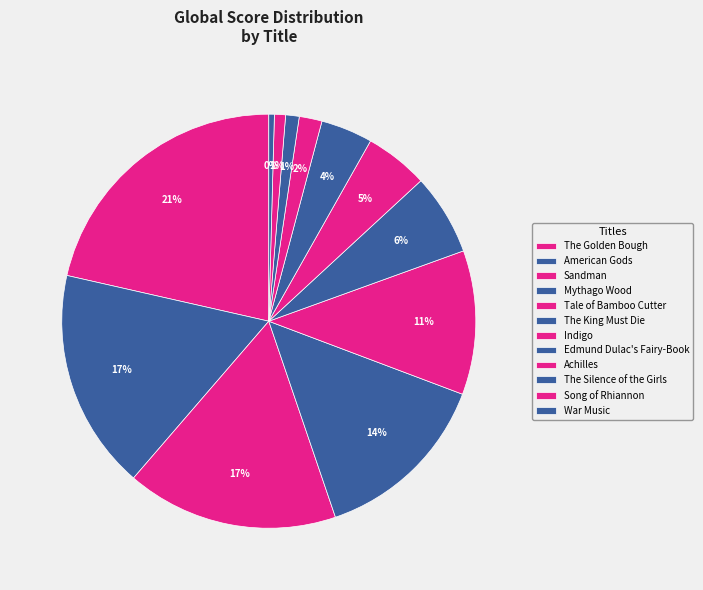

To the nearest percent, what is the average slice percentage?

8%